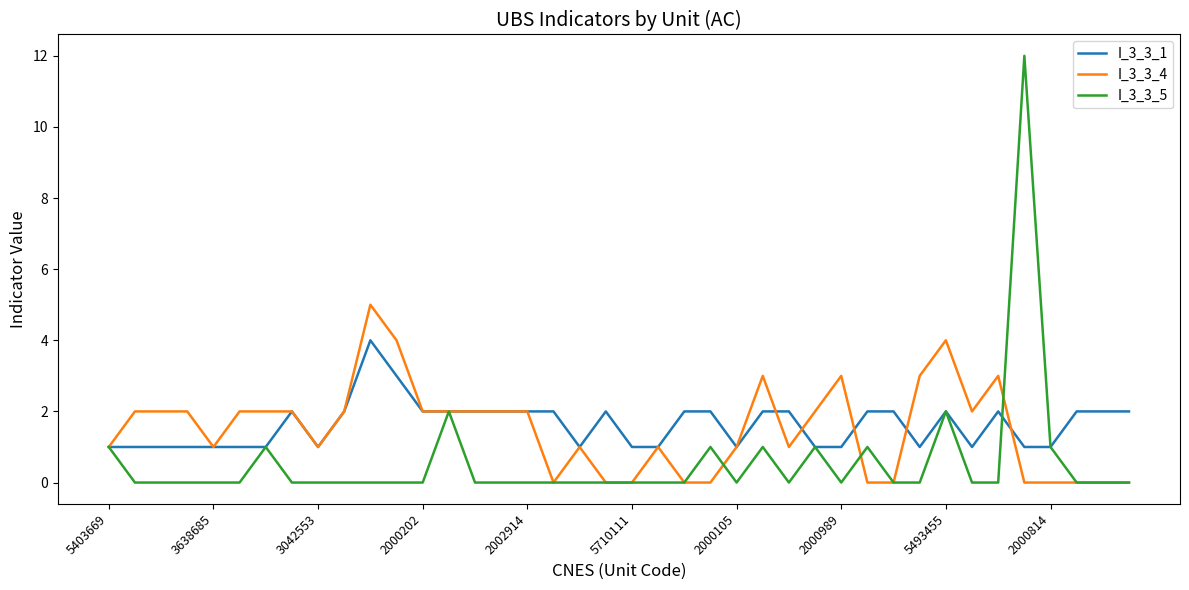

Rank the series by their maximum value, from lowest to highest.

I_3_3_1, I_3_3_4, I_3_3_5